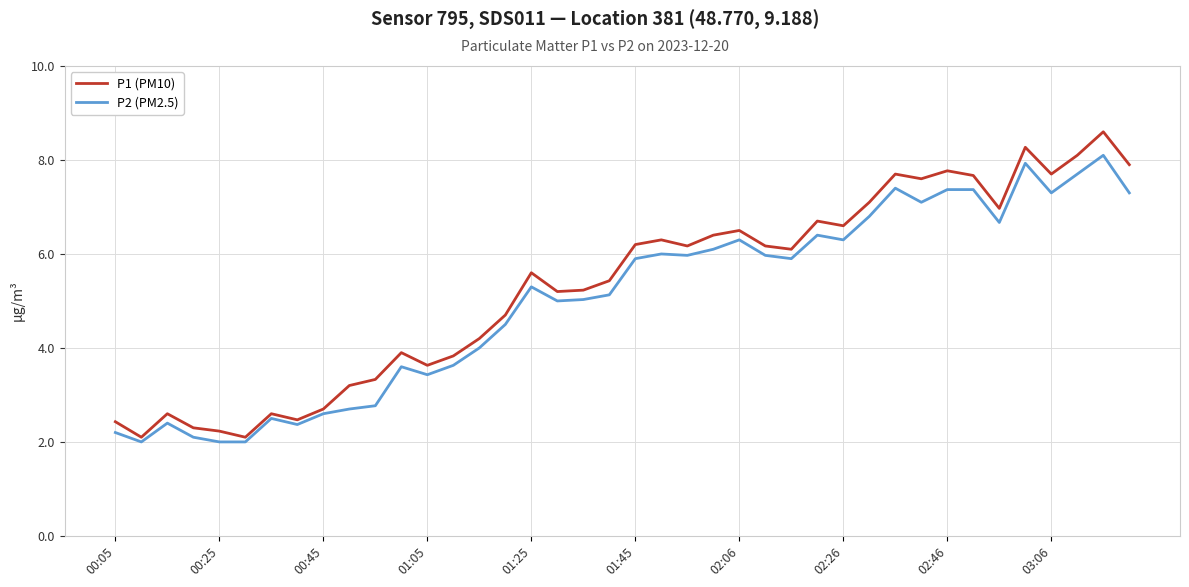

What is the difference between the maximum and minimum values in the P2 (PM2.5) series?

6.1